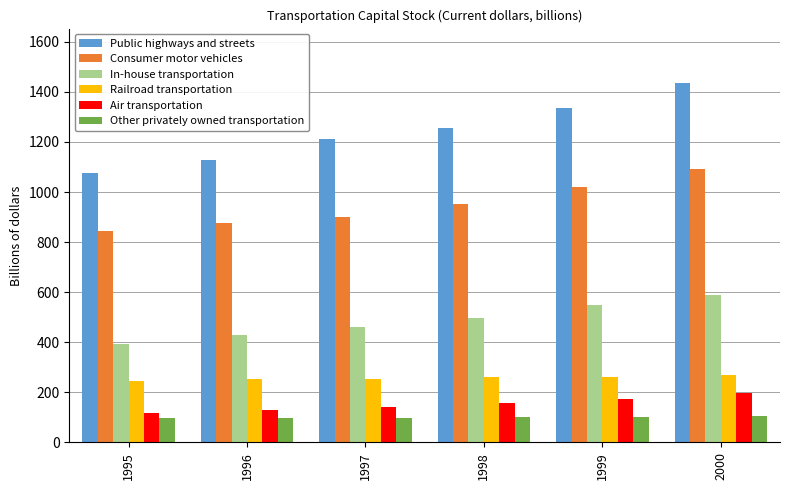

At 1995, list the series in order from largest to smallest.

Public highways and streets, Consumer motor vehicles, In-house transportation, Railroad transportation, Air transportation, Other privately owned transportation